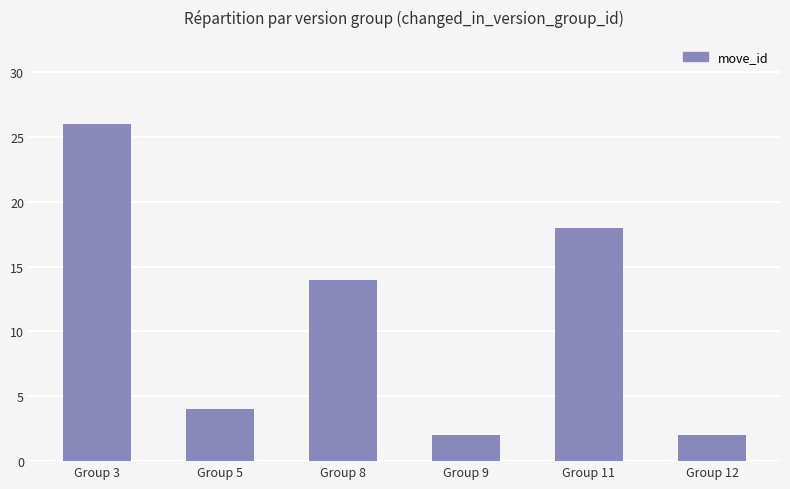

What is the approximate value at Group 9?

2